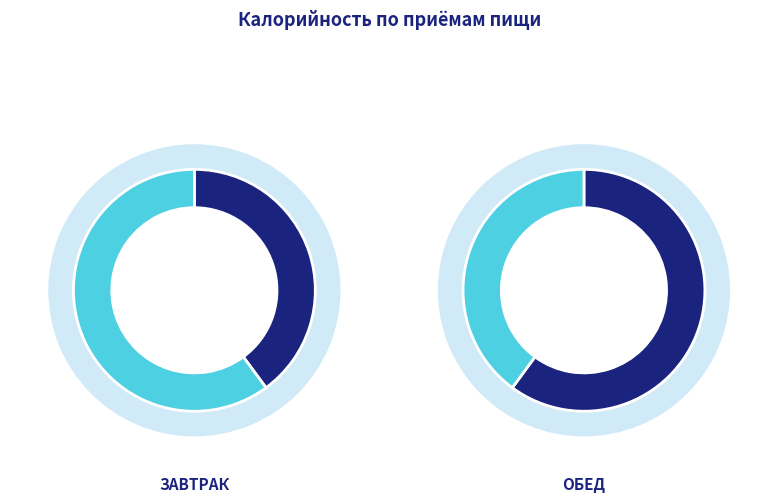

To the nearest percent, what is the combined percentage of Завтрак and Обед?

100%